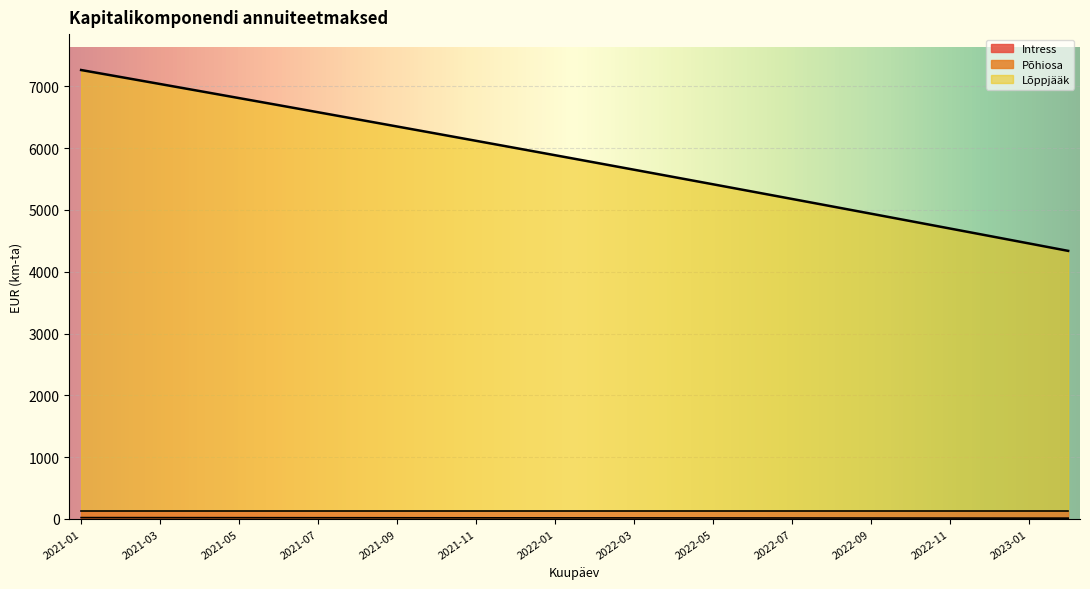

Is it true that Intress equals 25.1 at 2022-03?

False